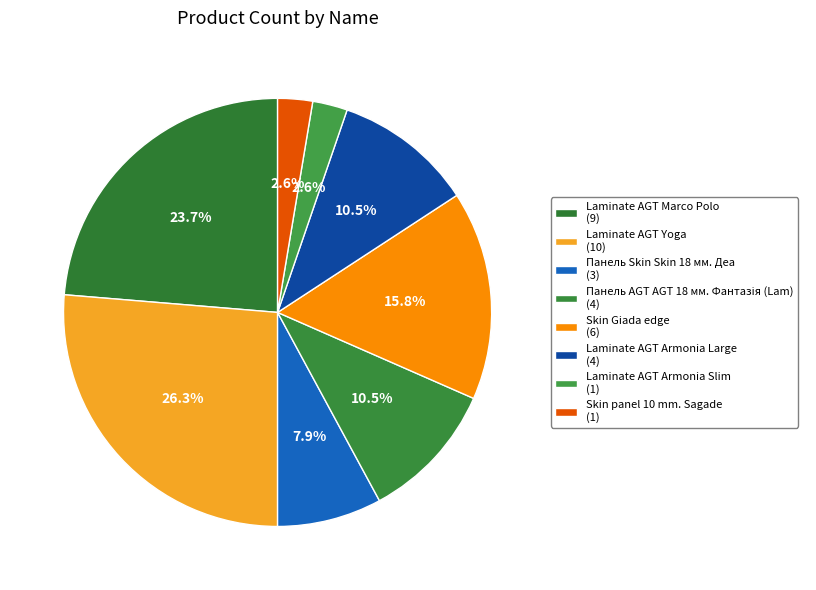

What is the total percentage of Skin Giada edge and Laminate AGT Yoga?

42.1%